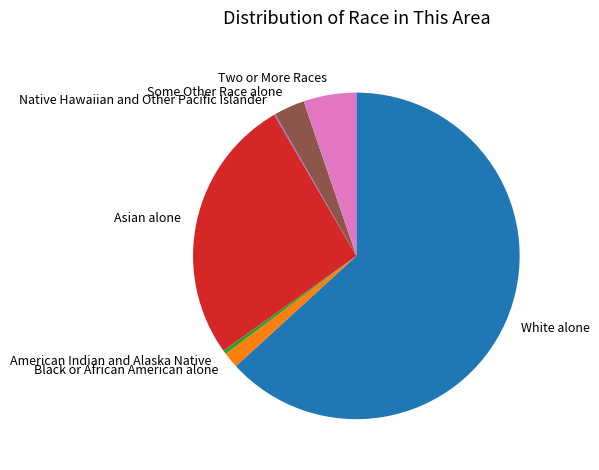

Which category has the biggest portion of the pie?

White alone